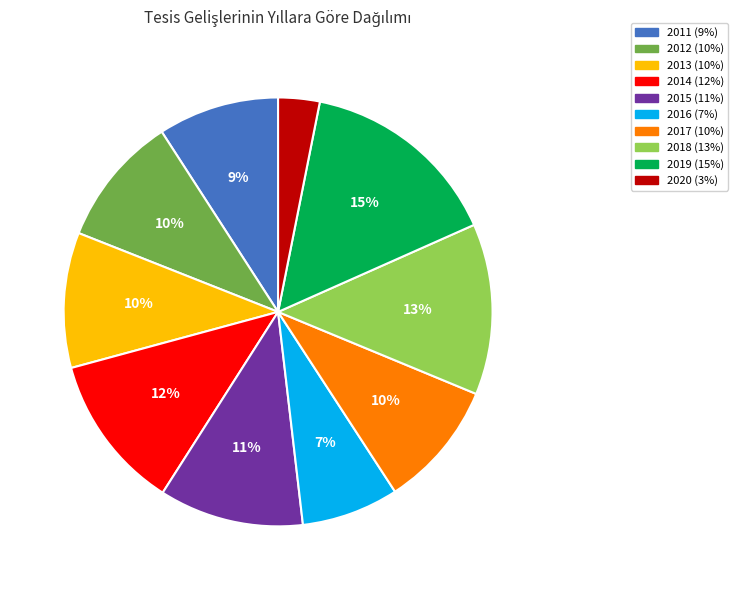

Is it true that 2011 is 9% of the pie?

True